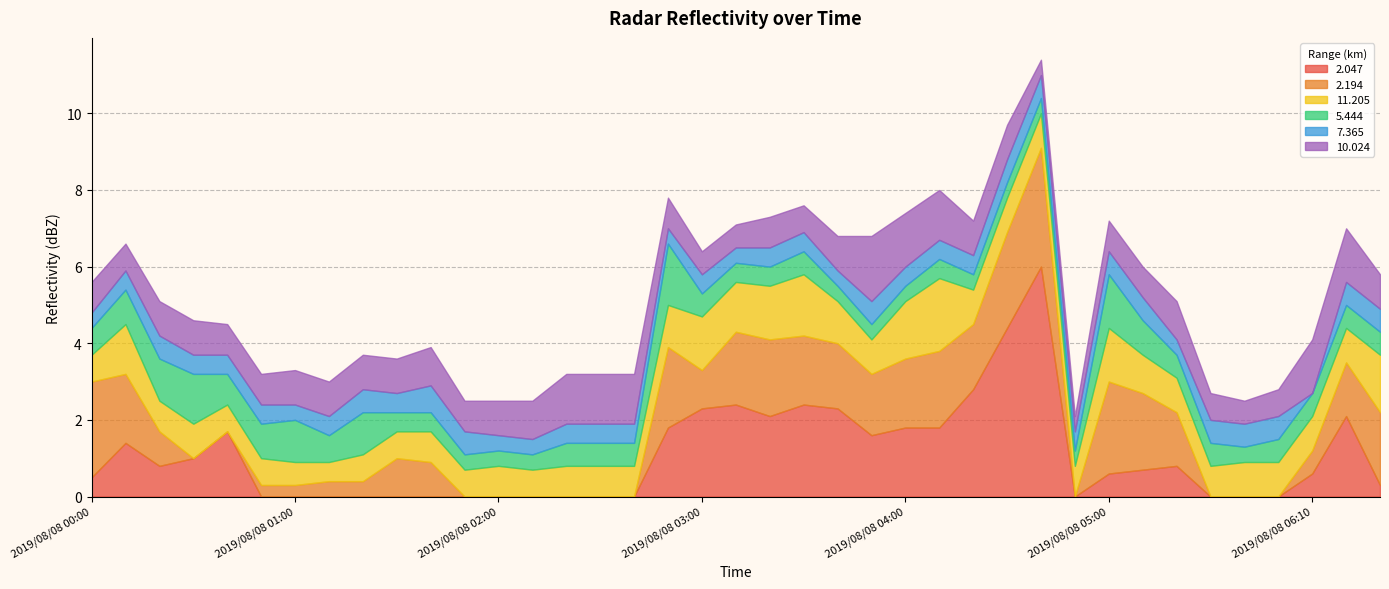

True or false:  10.024 has a value of 1.3 at 2019/08/08 02:40.

True